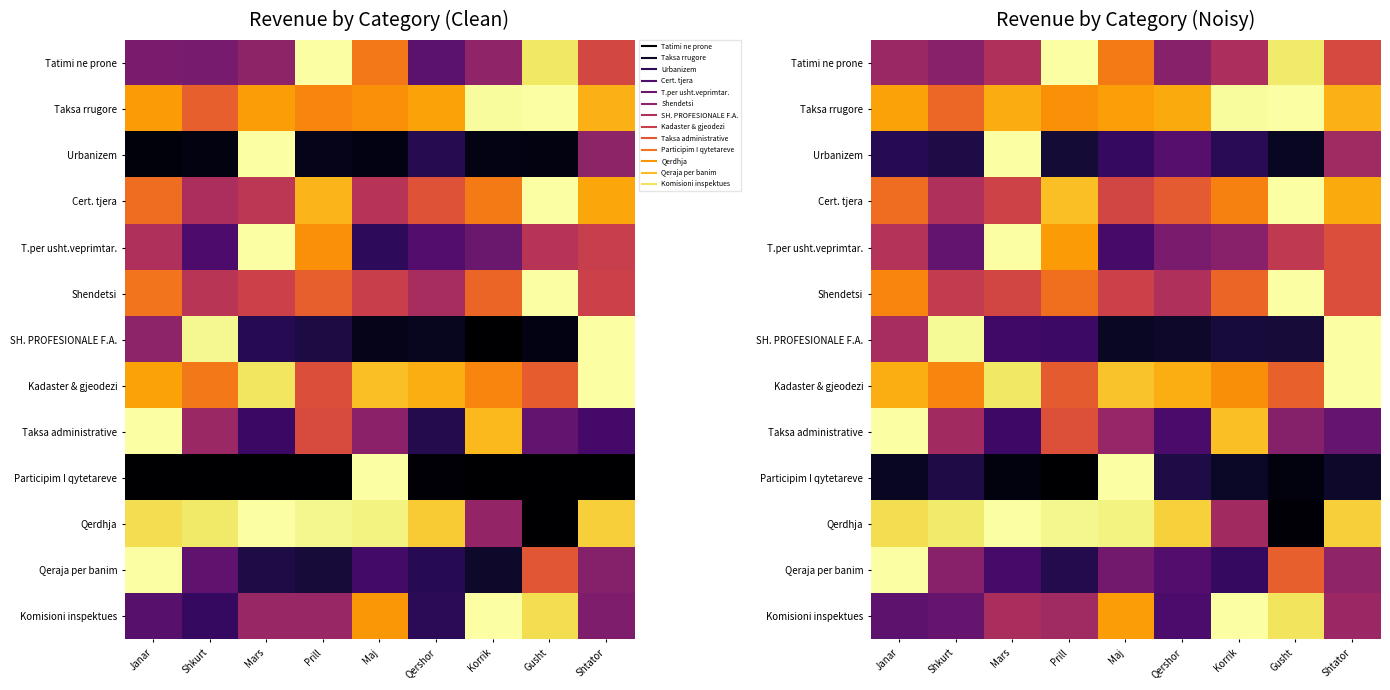

At how many categories does at least one series exceed 0?

9